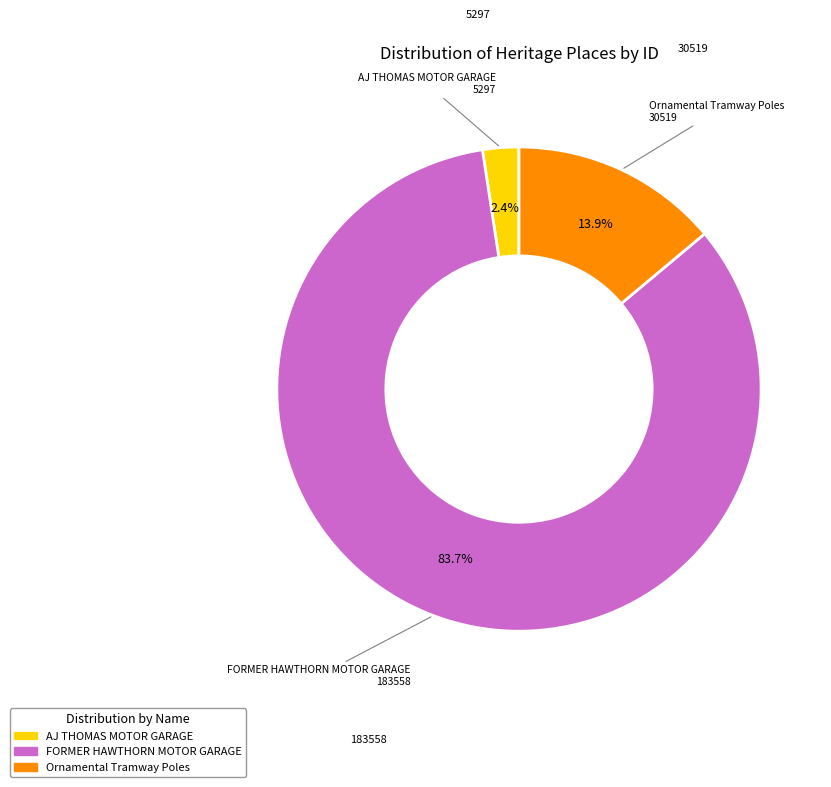

Between AJ THOMAS MOTOR GARAGE and Ornamental Tramway Poles, which is larger?

Ornamental Tramway Poles